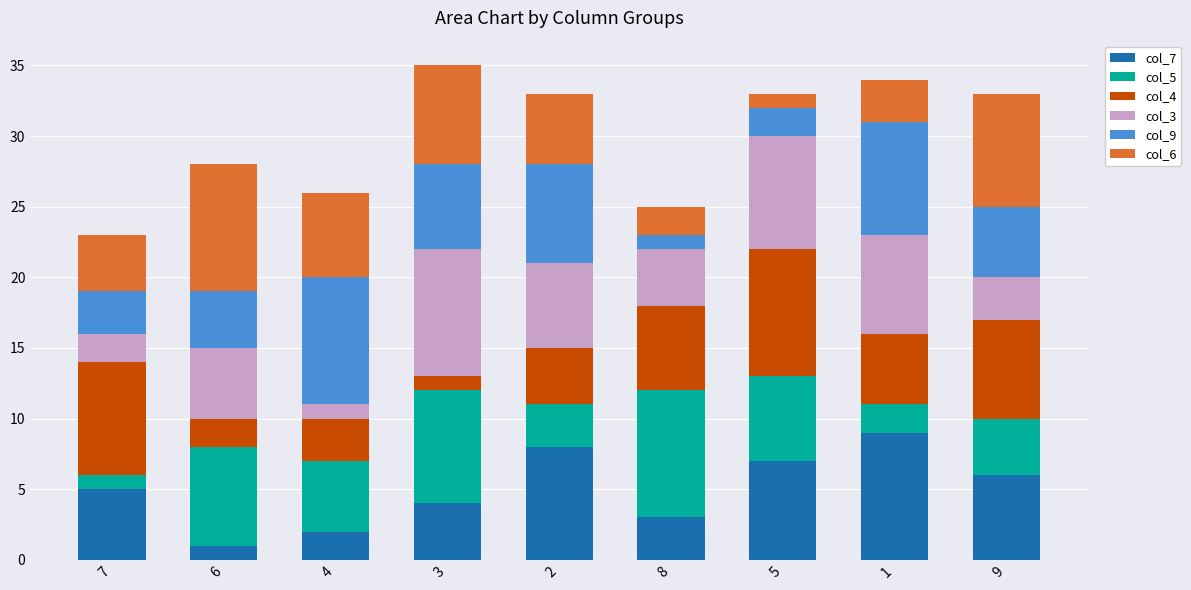

Is it true that col_7 equals 5 at 7?

True